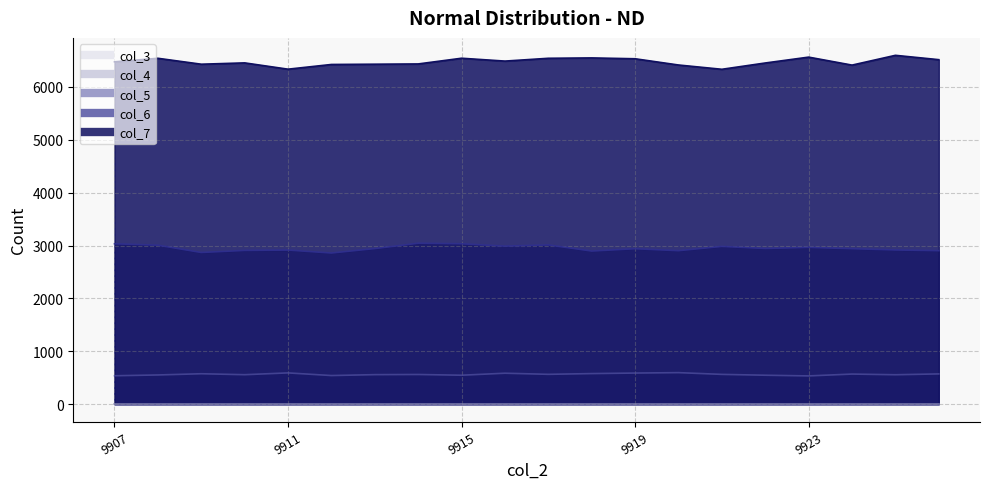

At which label is col_5 closest to 565?

9917